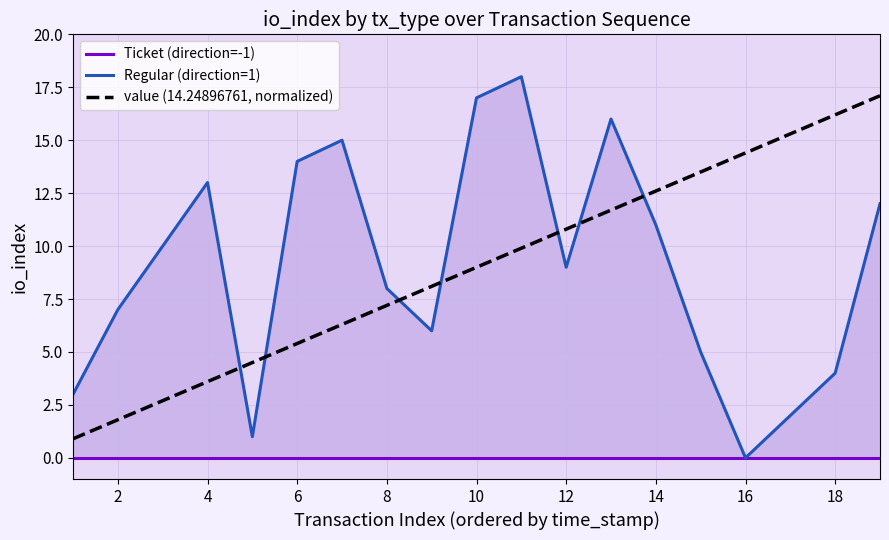

The value (14.24896761, normalized) series shows 12.6 at 14. True or false?

True